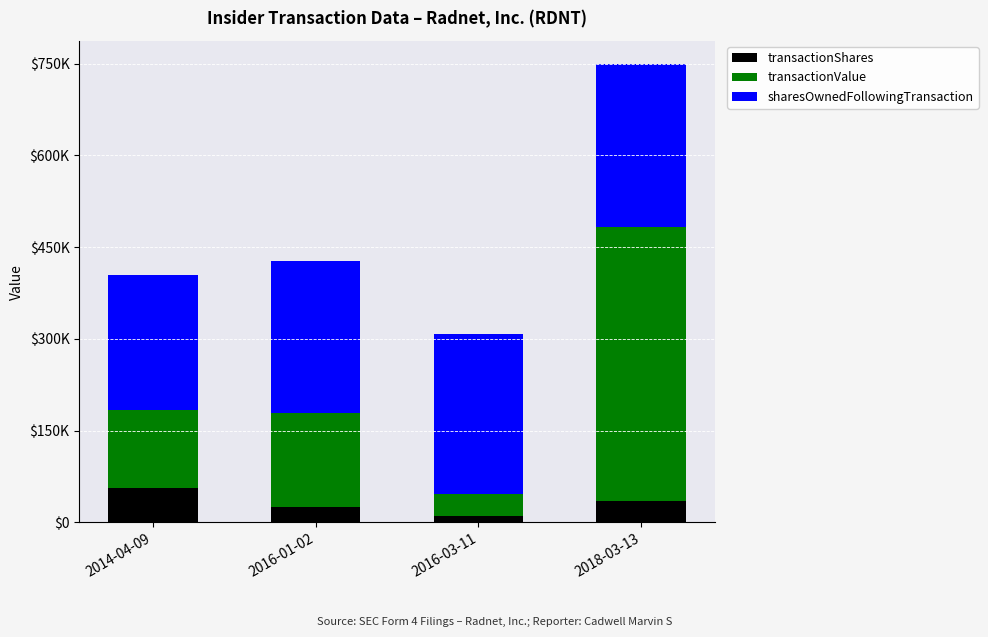

Are the bars horizontal?

No